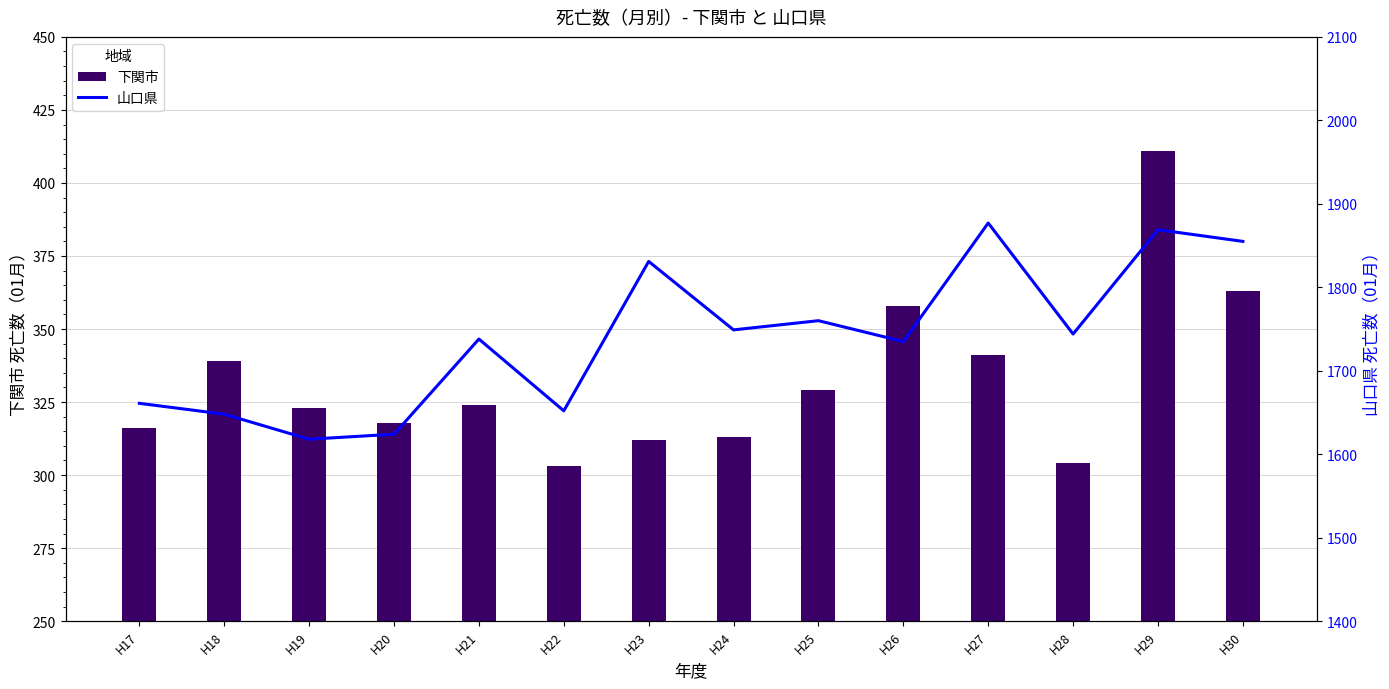

At which label does 下関市 first exceed 324?

H18